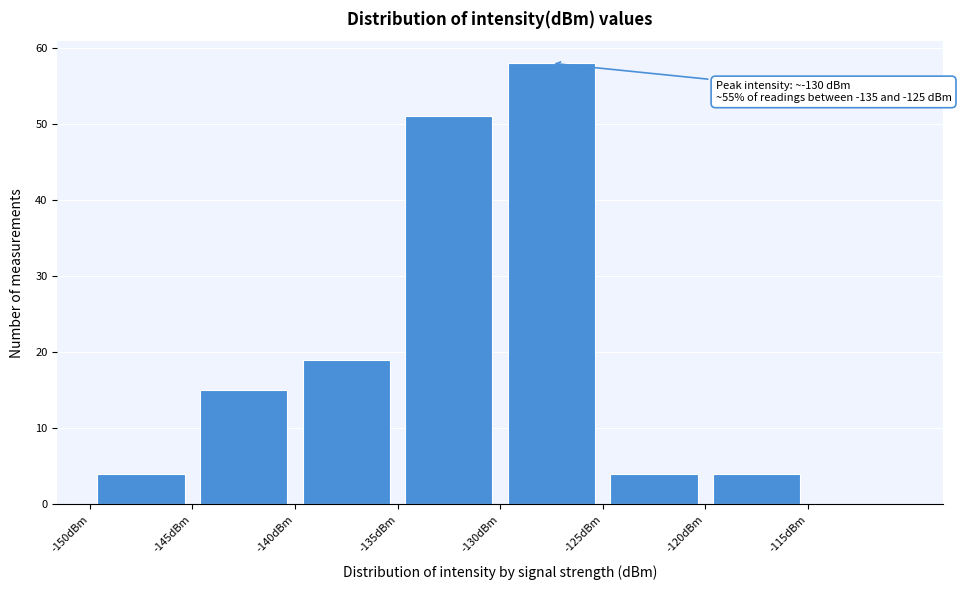

Over which range of the x-axis is the bar tallest?

-130 to -125